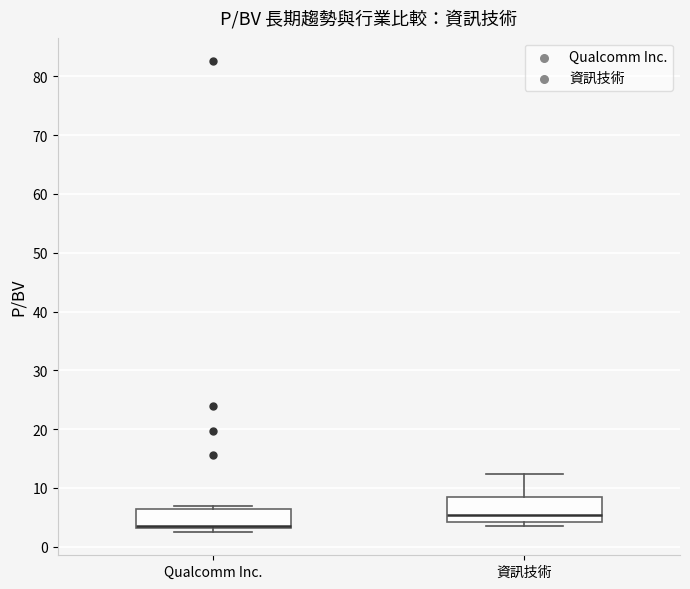

Which box's median line is the highest?

資訊技術